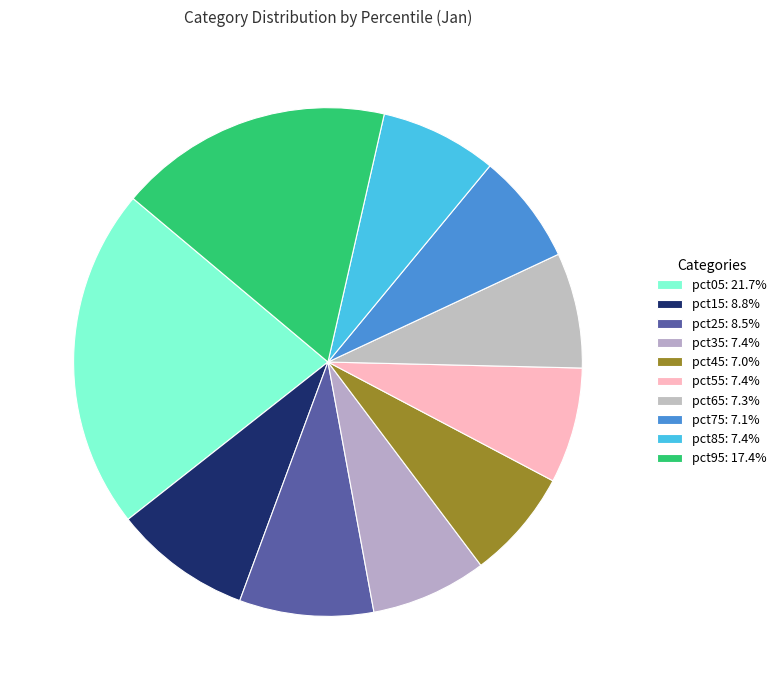

Is there a majority slice in this chart?

No